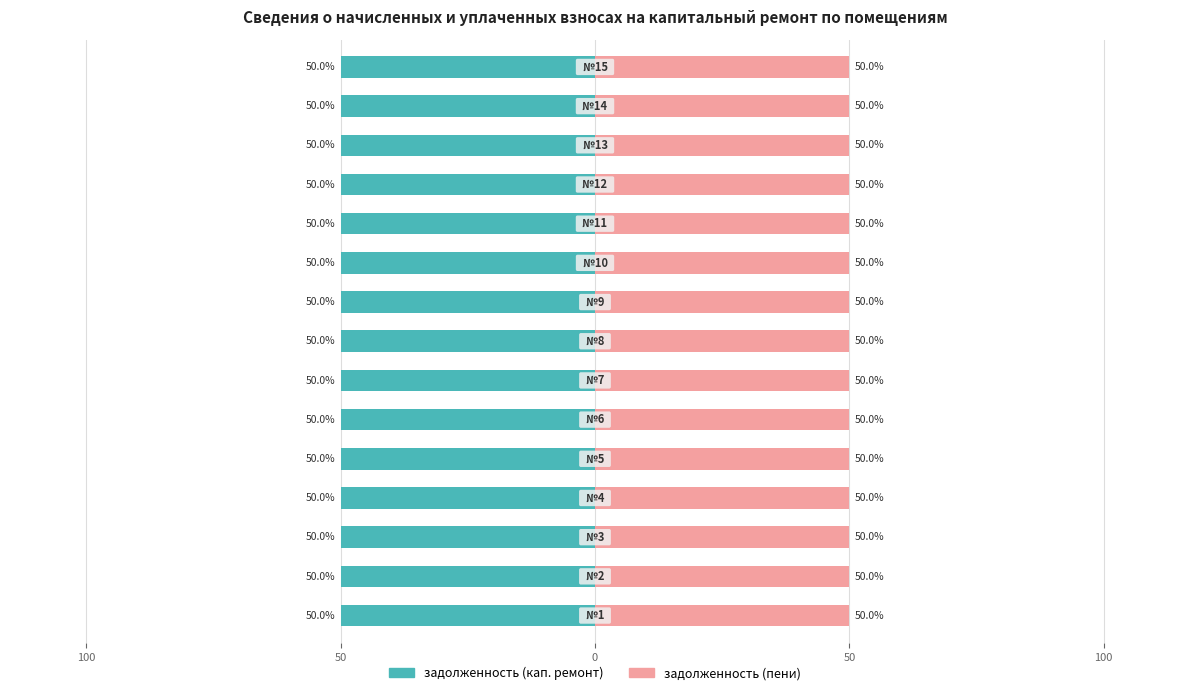

At which category is the sum across all series the highest?

5